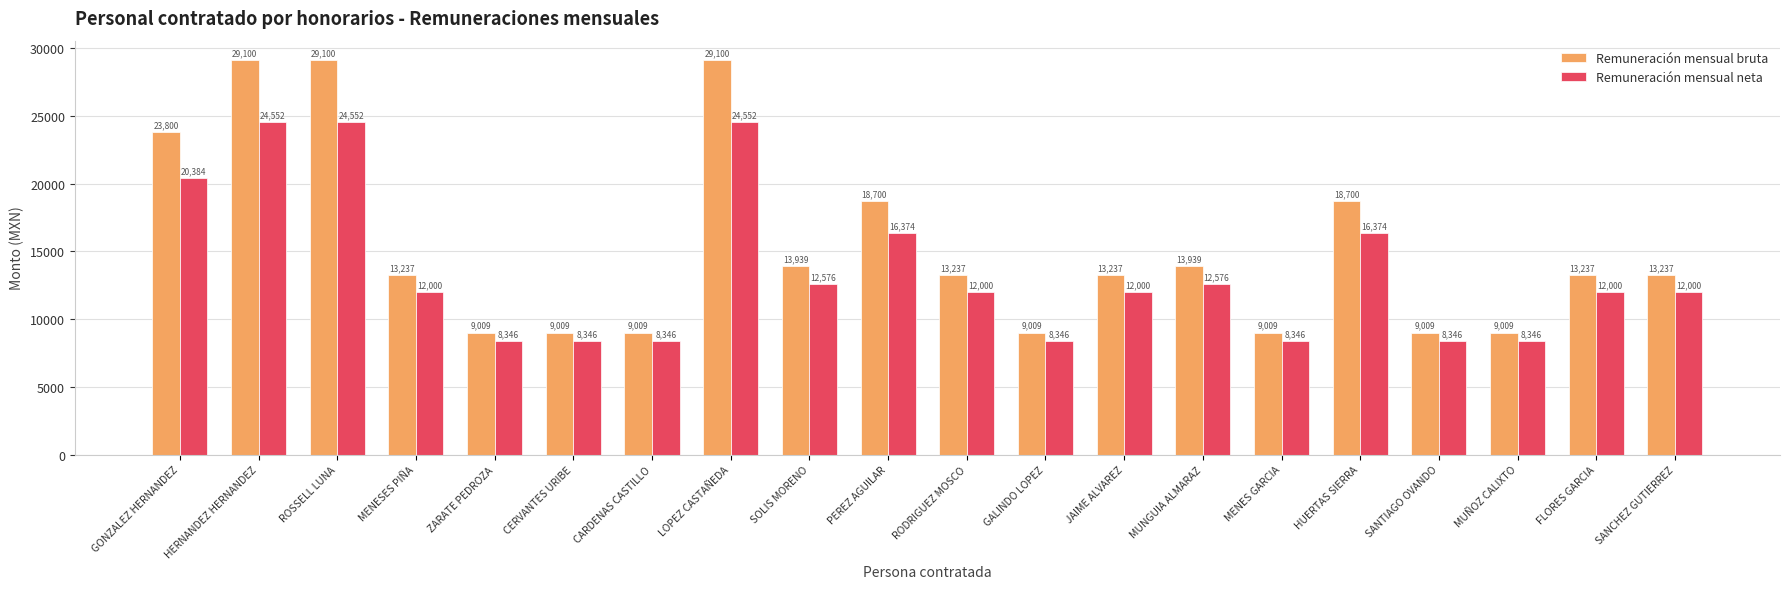

What is the value of the Remuneración mensual bruta bar at the 17th from the left?

9009.0